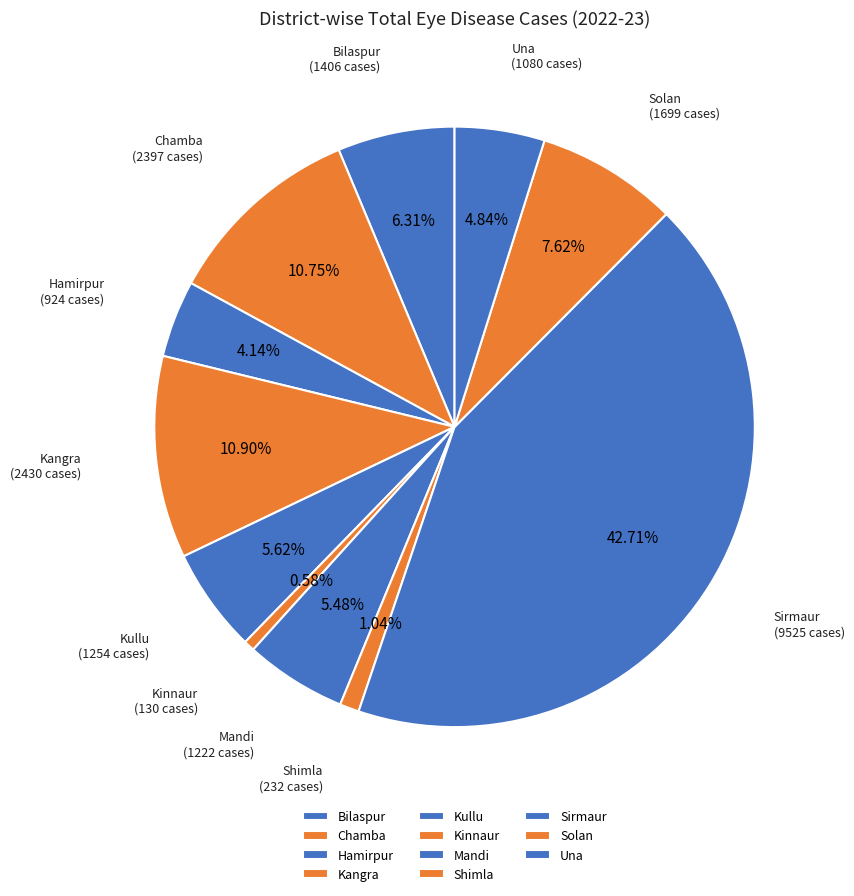

Which category has the biggest portion of the pie?

Sirmaur